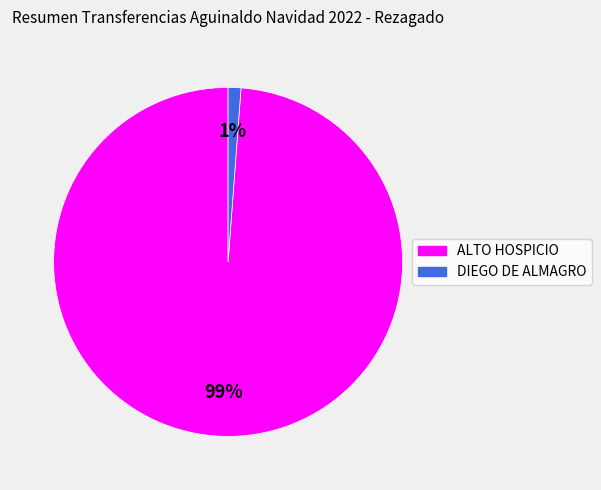

What percentage is the ALTO HOSPICIO slice, to the nearest percent?

99%